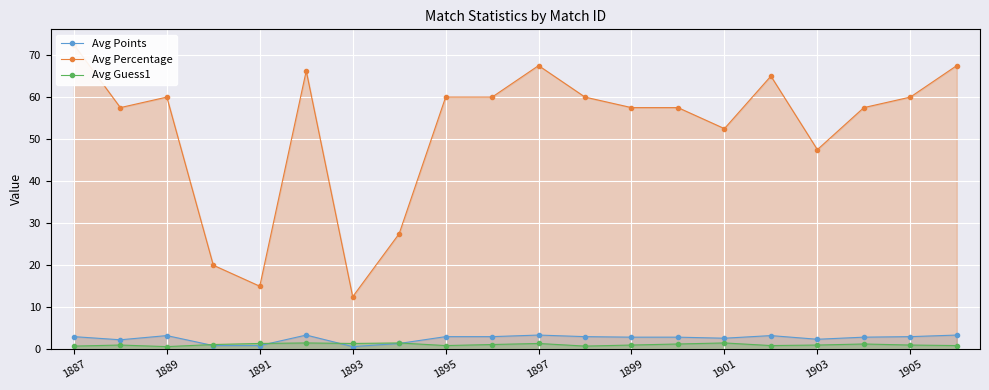

Does the chart display data point markers on the line(s)?

Yes